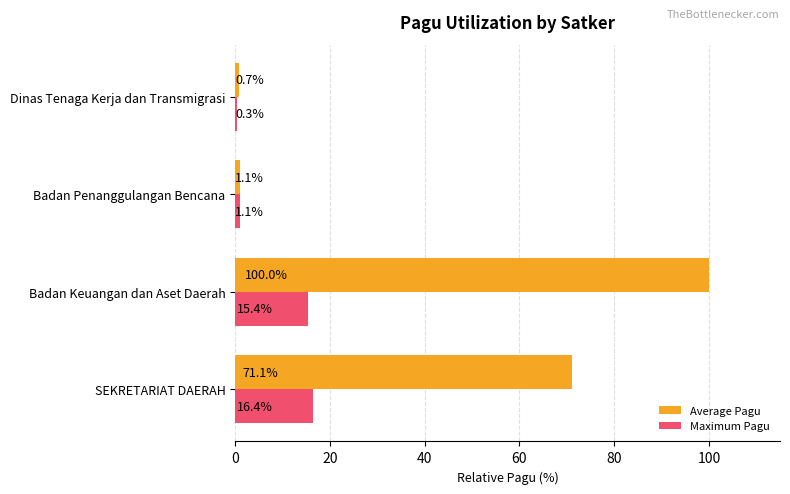

What is the average value of the Maximum Pagu series?

8.3